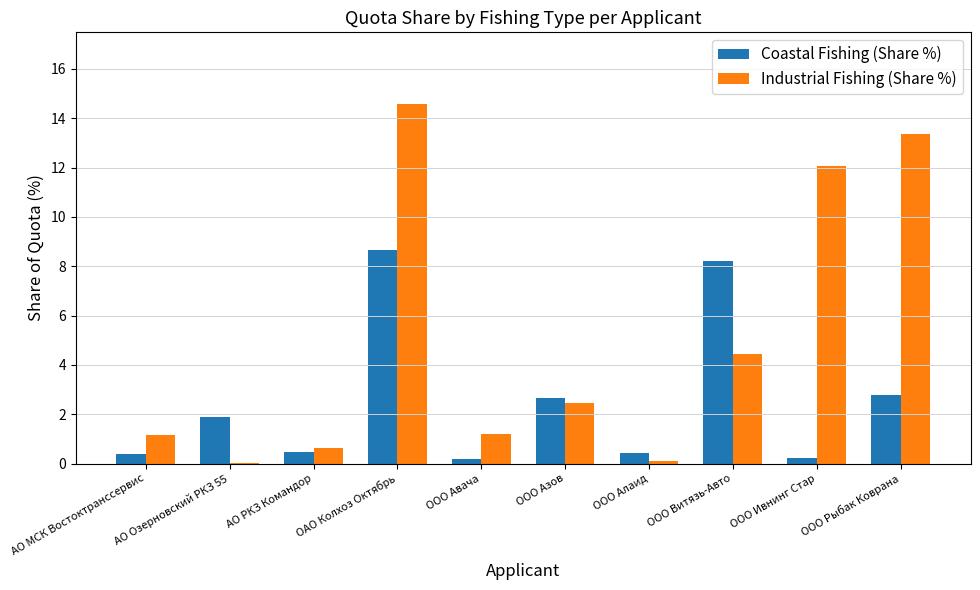

Which series has the largest total across all categories?

Industrial Fishing (Share %)